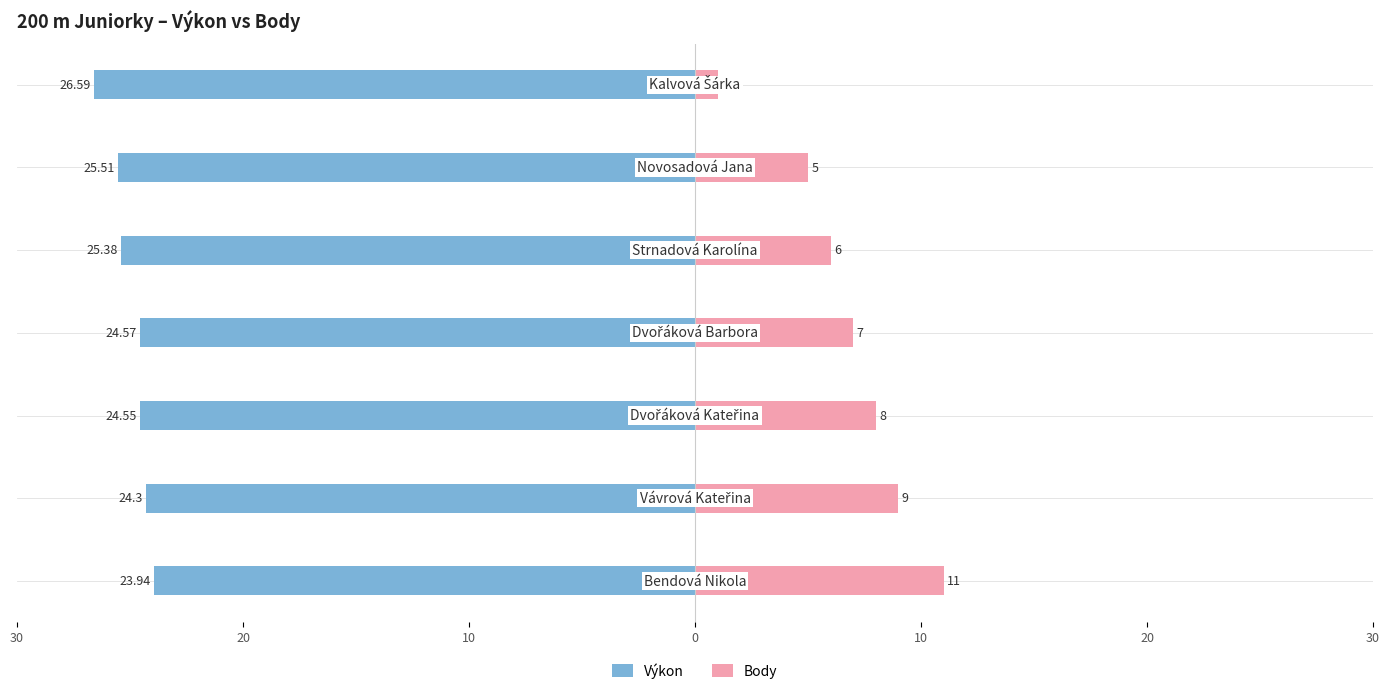

Between 0 and 20, which is larger?

20